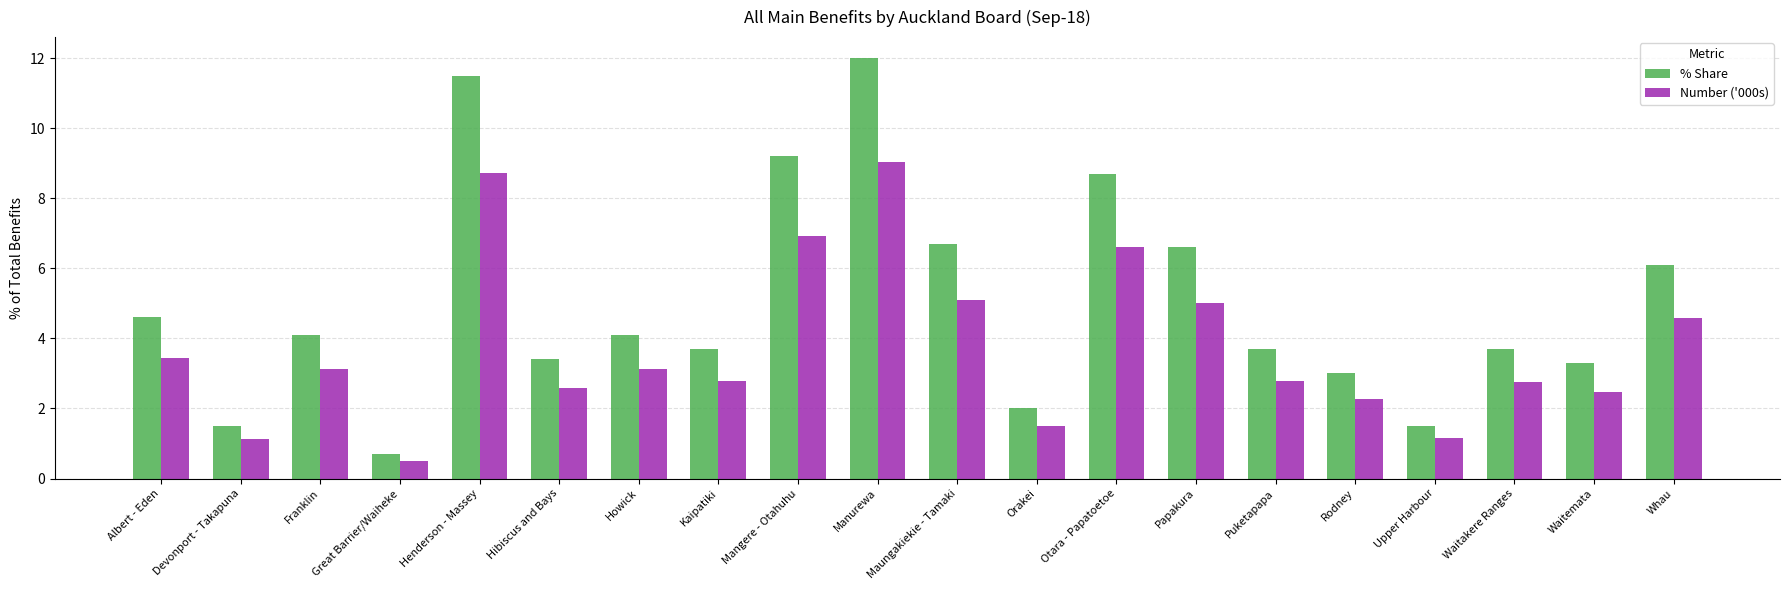

How many bars are there in each group?

2